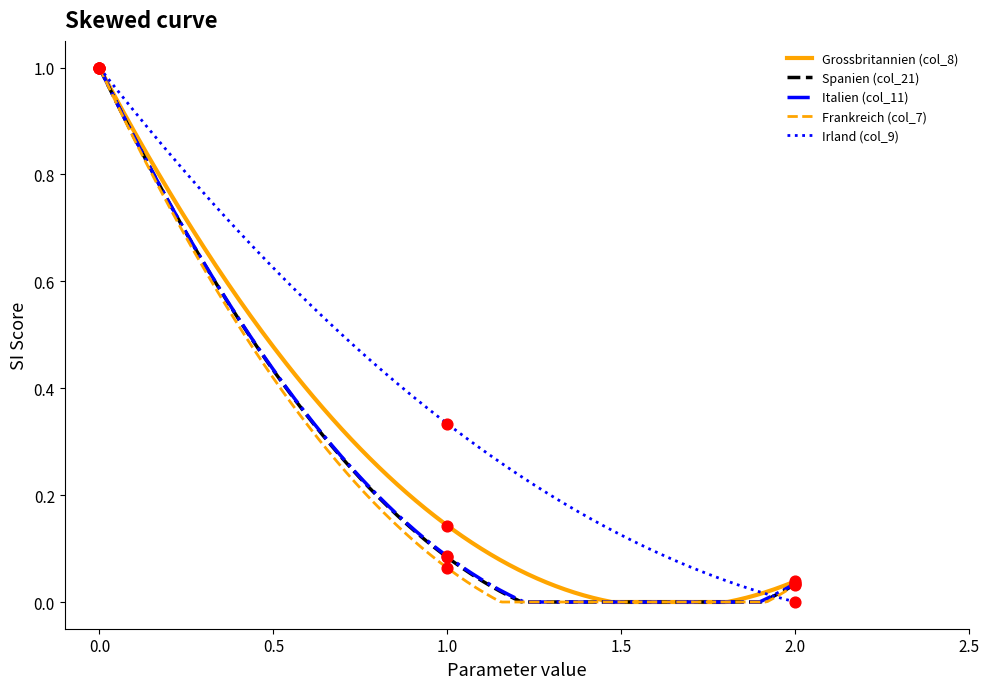

What is the total value across all series at 0.0?

5.0